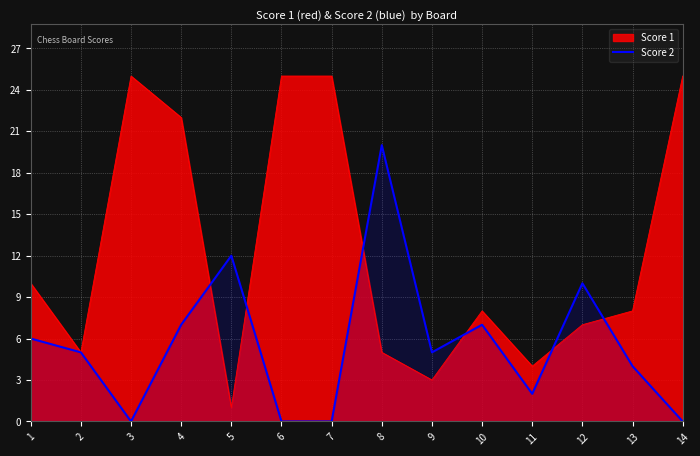

At which category is the sum across all series the highest?

4